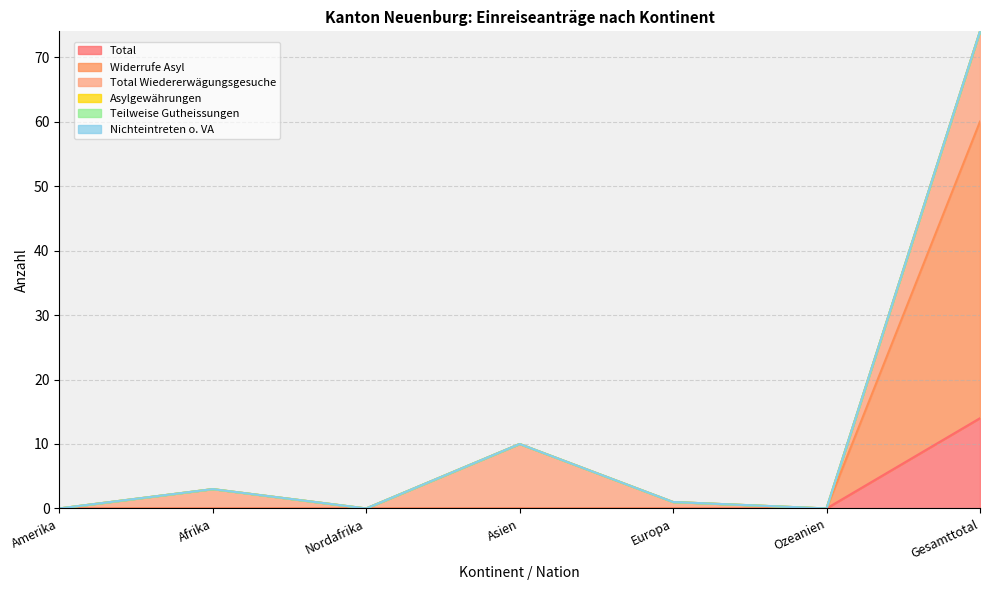

True or false: Asylgewährungen and Nichteintreten o. VA cross at least once.

False